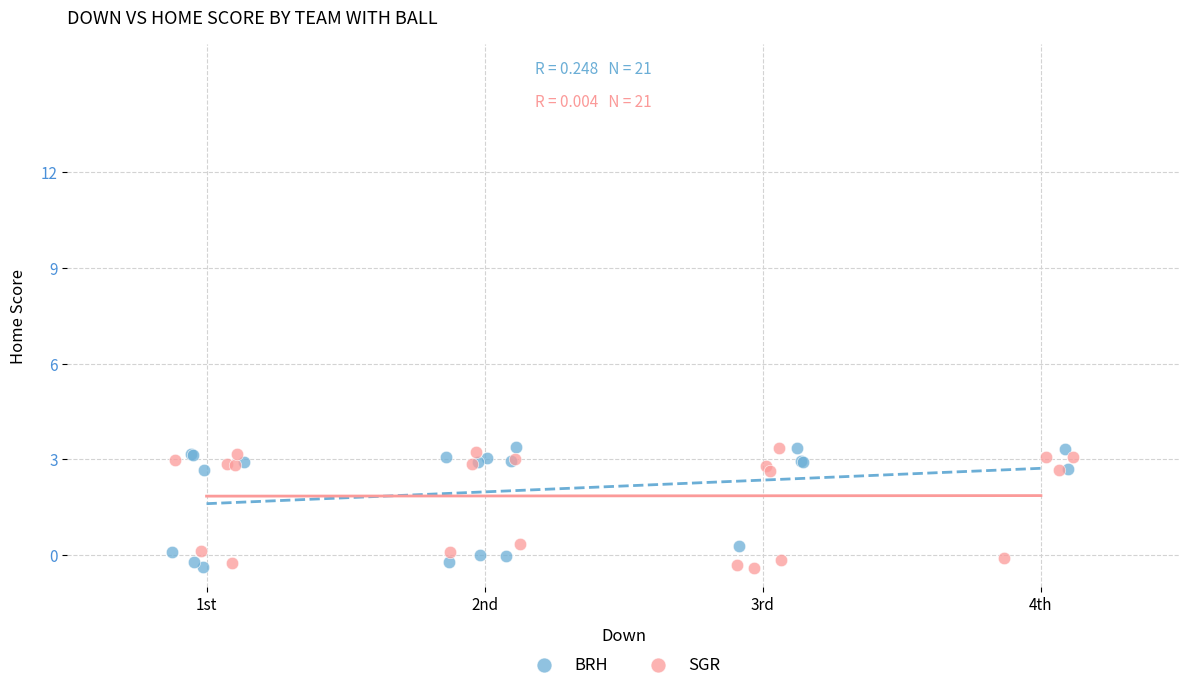

Which series contains the lowest Y value?

SGR